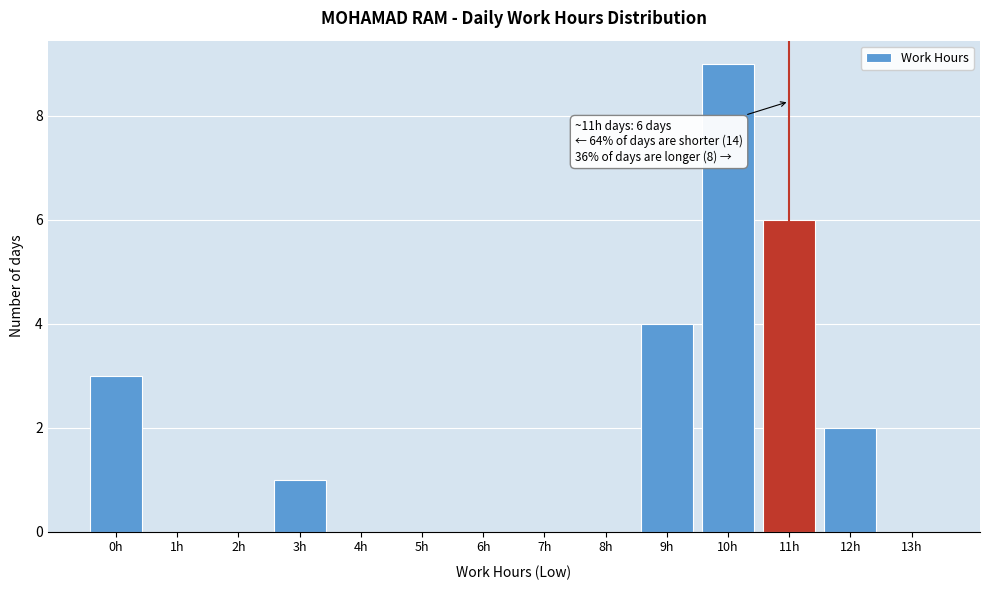

Reading left to right, list all the values displayed in this chart.

0h=3	1h=0	2h=0	3h=1	4h=0	5h=0	6h=0	7h=0	8h=0	9h=4	10h=9	11h=6	12h=2	13h=0